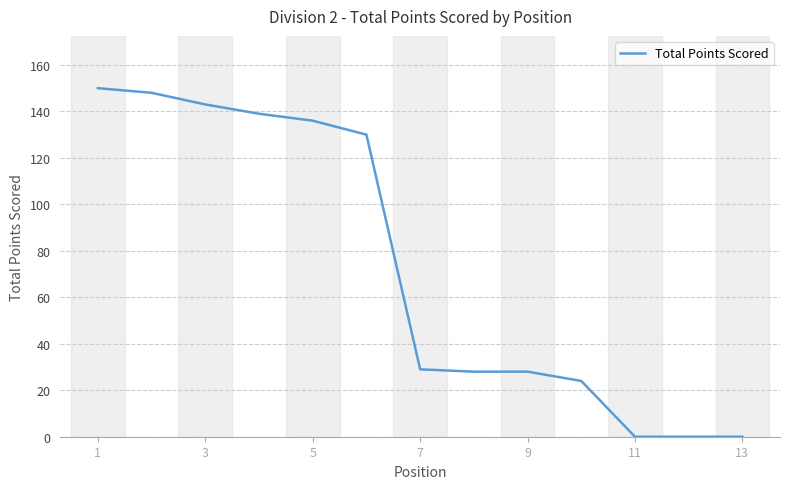

Reading left to right, list all the values displayed in this chart.

150	148	143	139	136	130	29	28	28	24	0	0	0